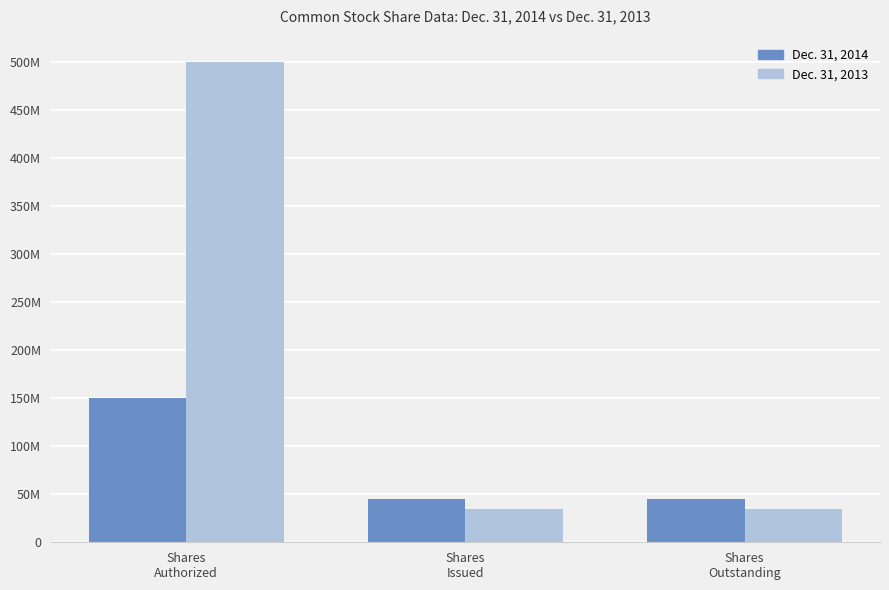

Are the bars horizontal?

No